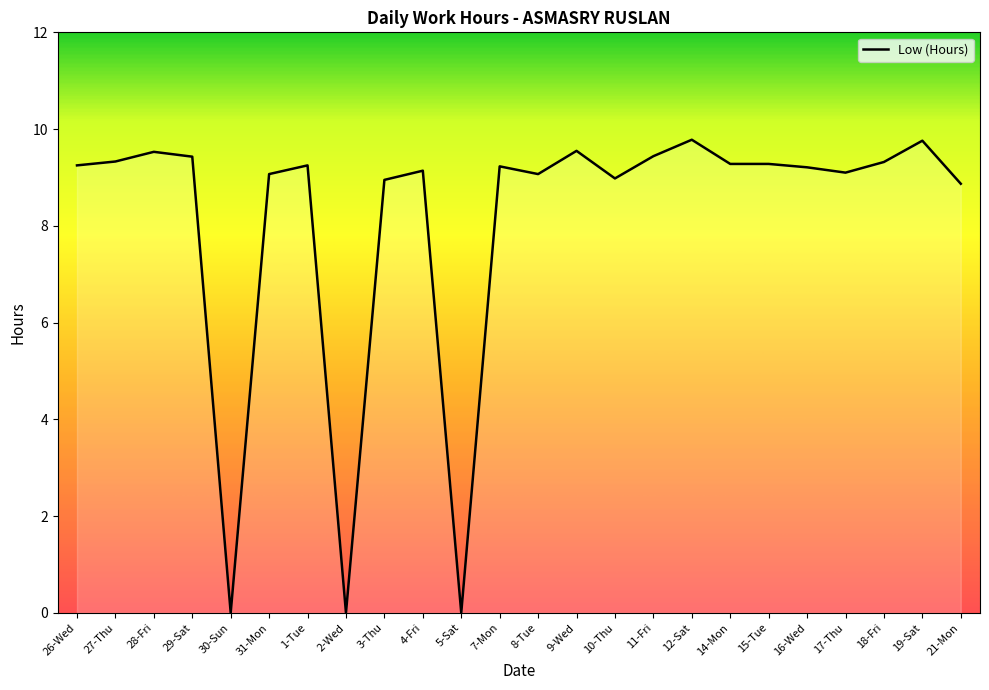

Is it true that the value at 15-Tue is 15.1?

False